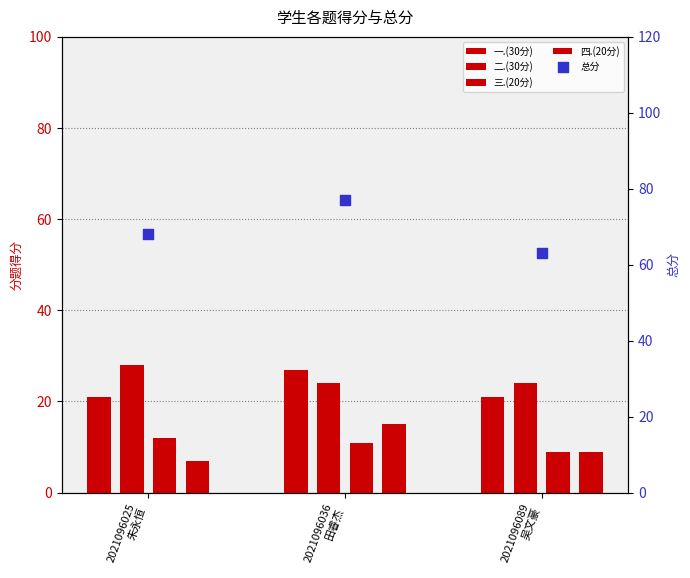

Is the value of 三.(20分) at 2021096089
吴文豪 greater than the value of 二.(30分) at 2021096025
朱永恒?

No